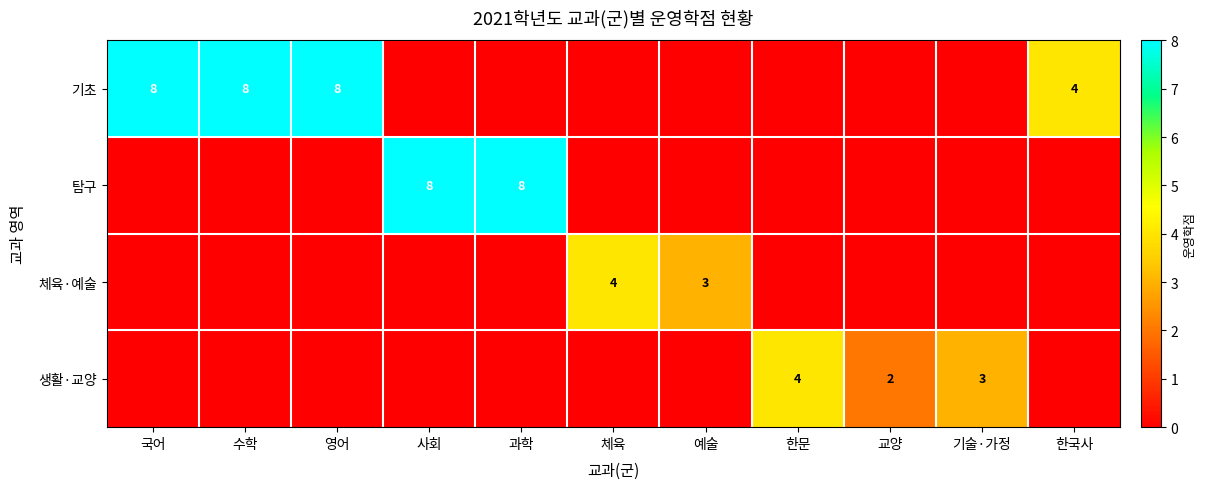

What is the greatest value displayed?

8